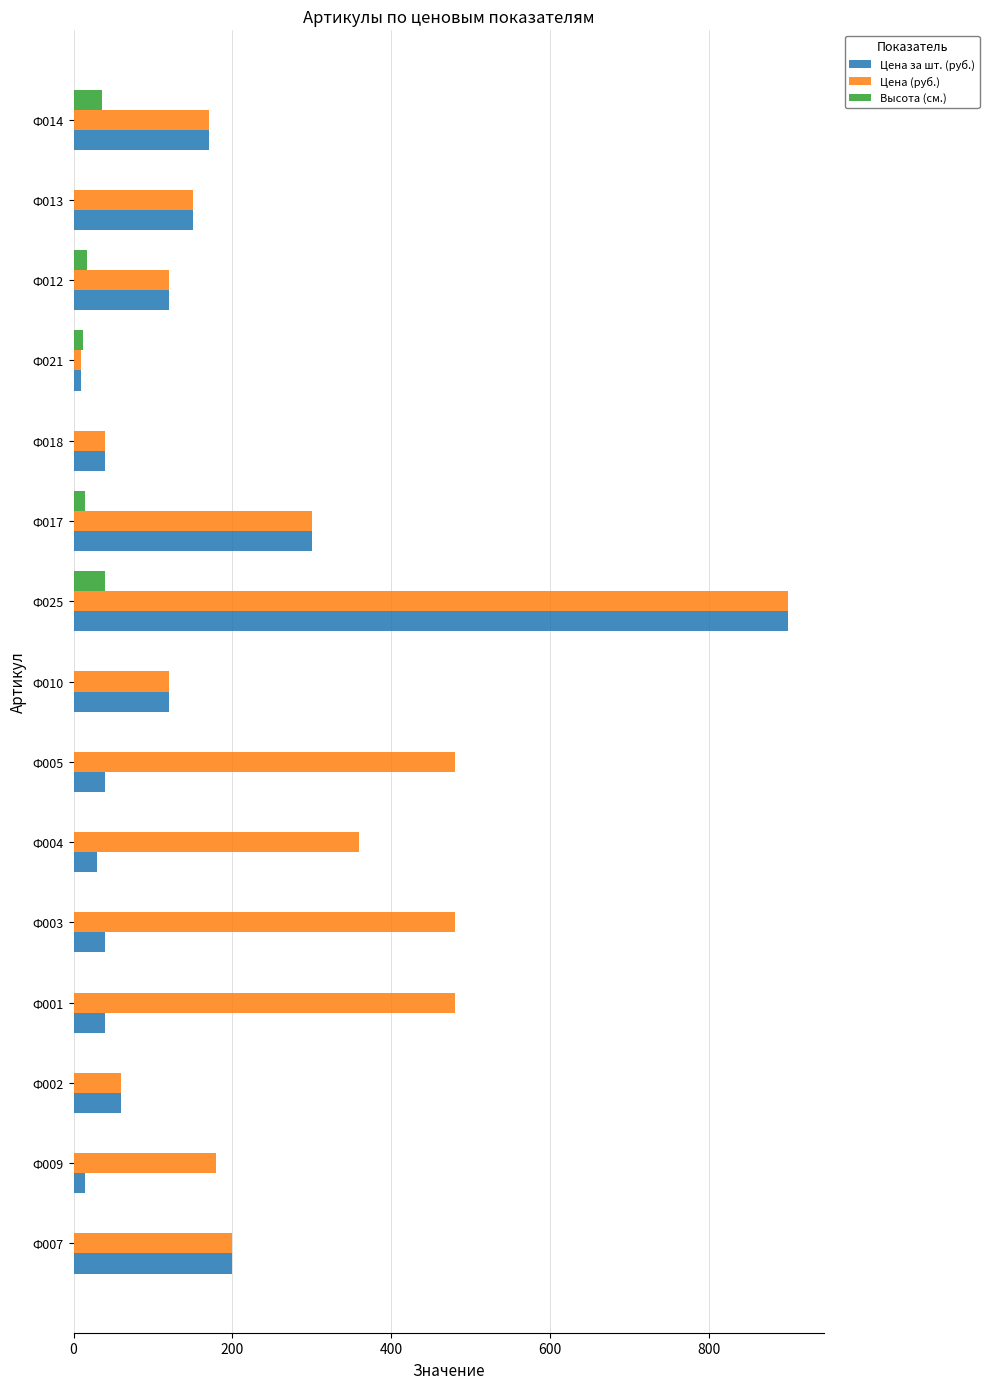

At which category is the sum across all series the highest?

Ф025